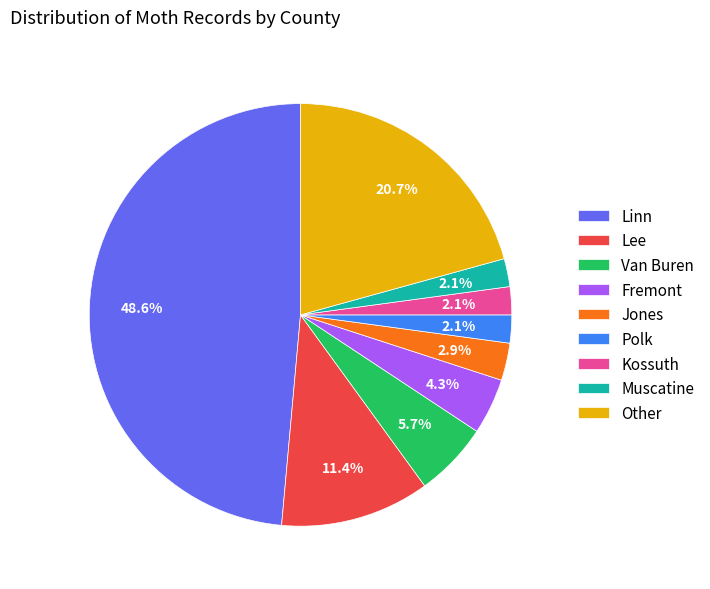

What portion of the pie excludes Polk?

97.9%